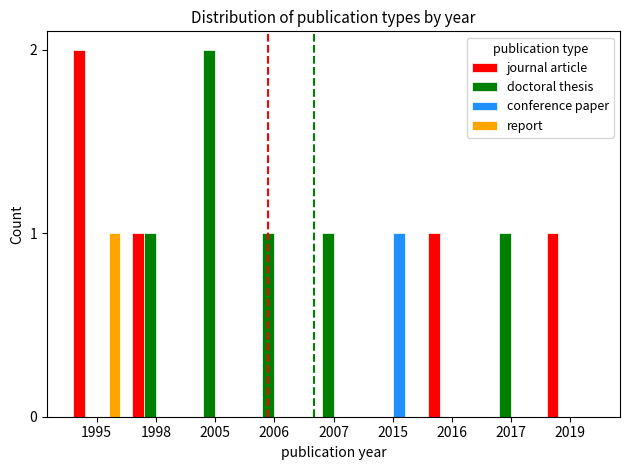

What are all the series names shown in the legend?

journal article, doctoral thesis, conference paper, report